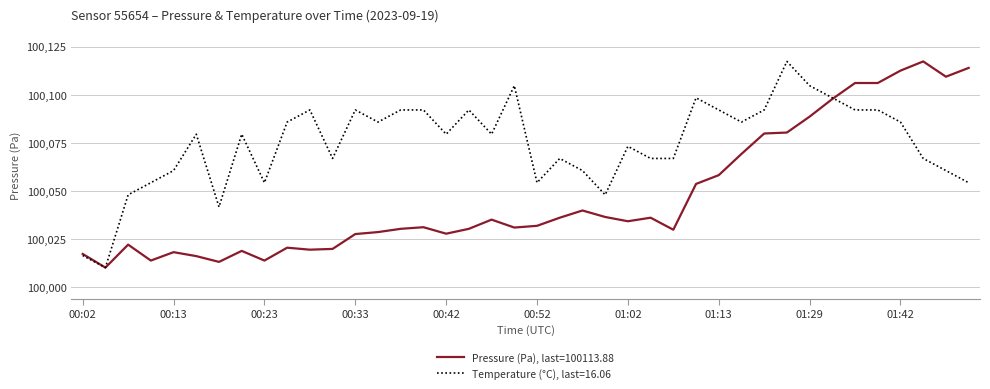

What is the minimum value shown in the chart?

100010.1